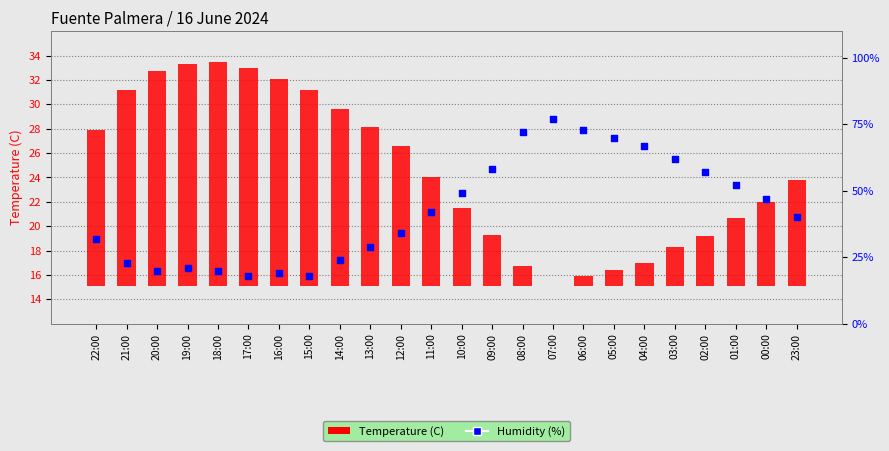

Which series reaches the minimum Y coordinate?

Temperature (C)